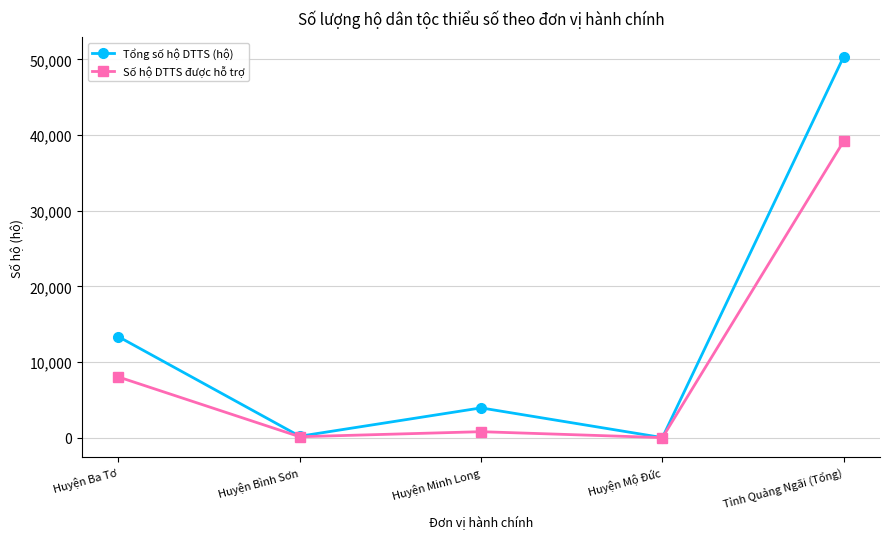

List the series in order of their overall mean, lowest first.

Số hộ DTTS được hỗ trợ, Tổng số hộ DTTS (hộ)